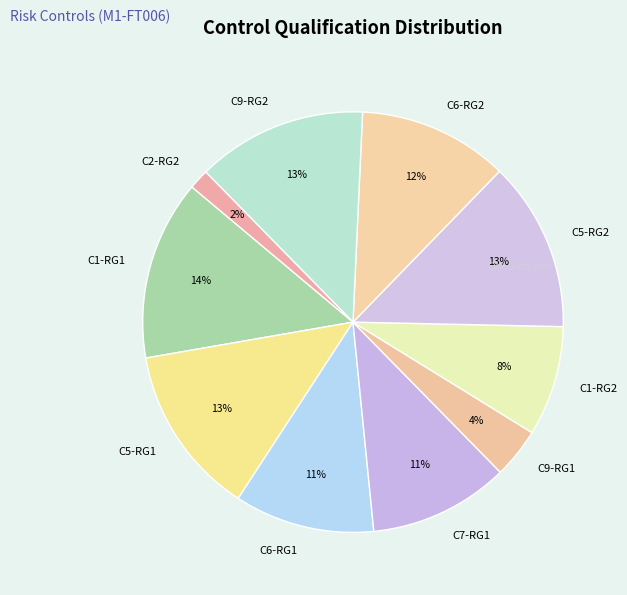

Count the number of slices in the pie.

10